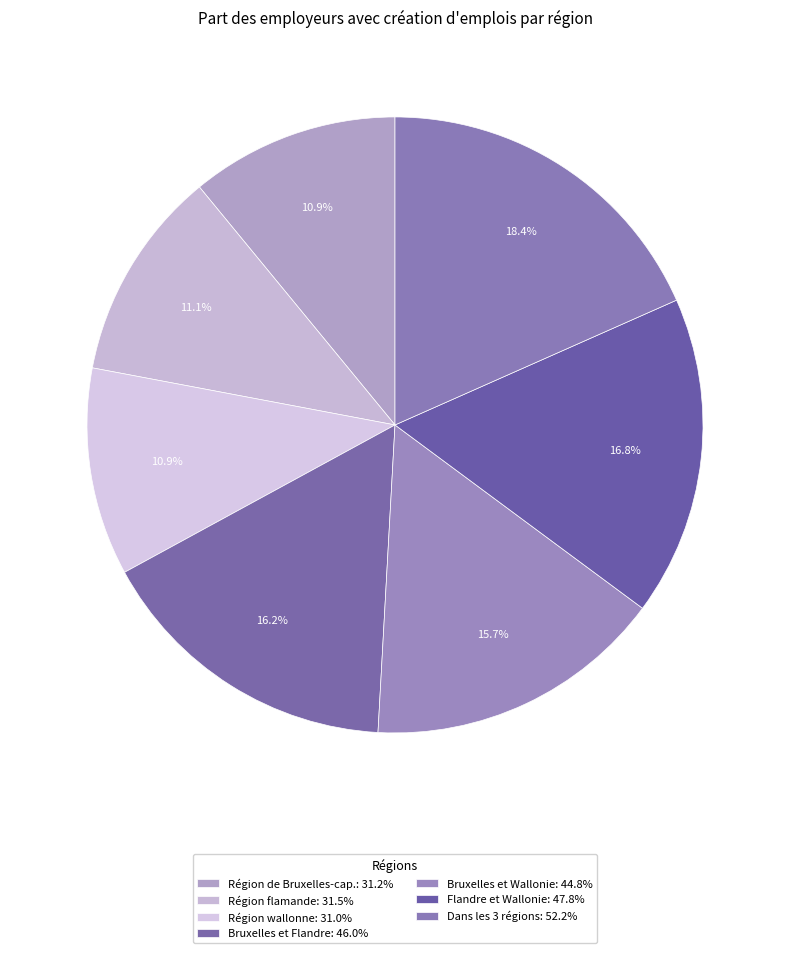

Combined, what portion of the pie is Flandre et Wallonie and Région wallonne?

27.7%